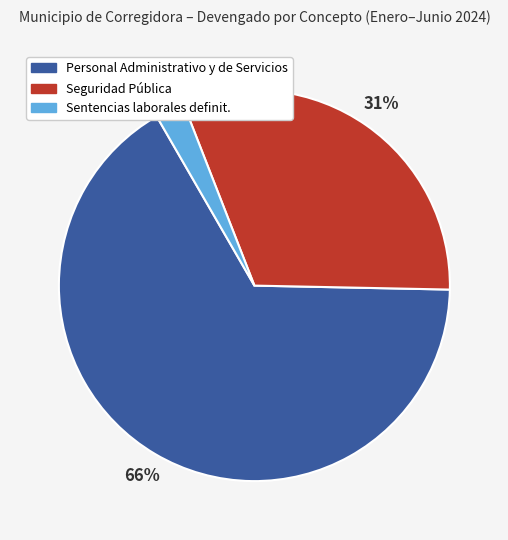

To the nearest percent, what is the average slice percentage?

33%